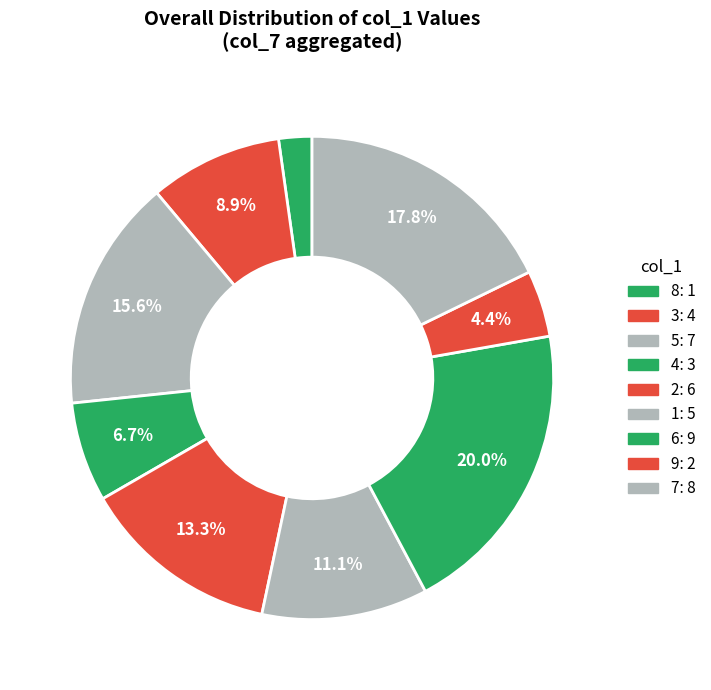

Count the number of slices in the pie.

9